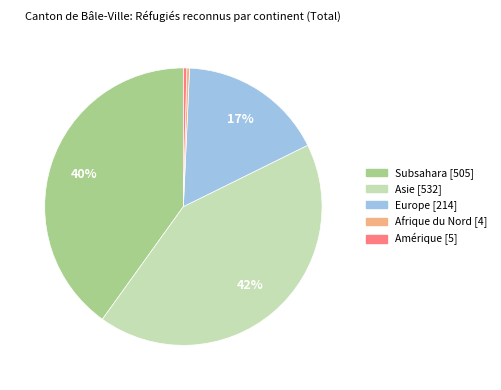

Does any single category account for the majority?

No